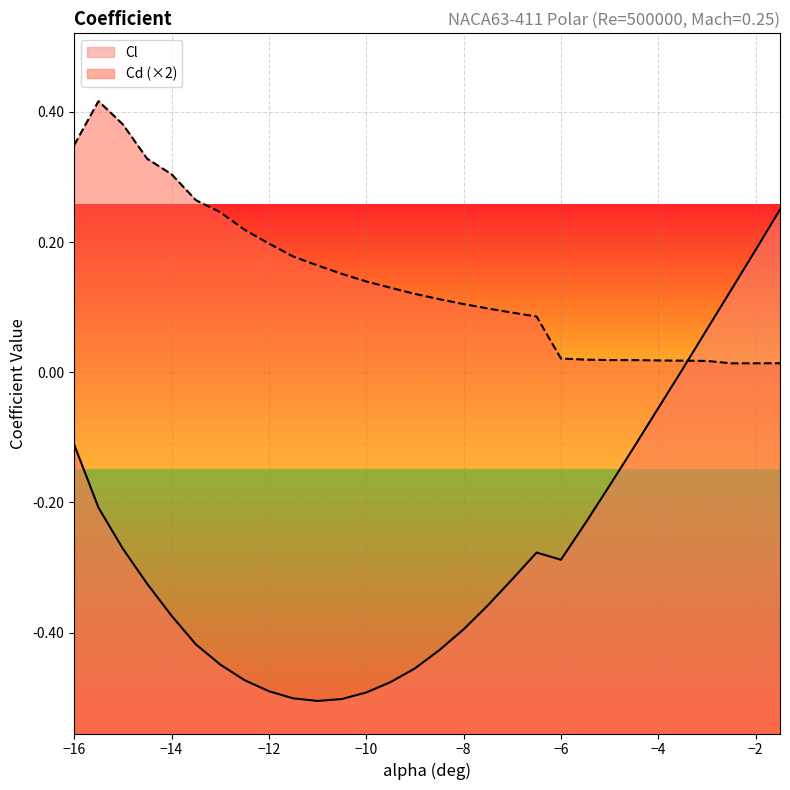

Reading right to left, what are all the values shown in this chart?

Cl: 0.2	0.2	0.1	0.1	0.0	-0.1	-0.1	-0.2	-0.2	-0.3	-0.3	-0.3	-0.4	-0.4	-0.4	-0.5	-0.5	-0.5	-0.5	-0.5	-0.5	-0.5	-0.5	-0.4	-0.4	-0.4	-0.3	-0.3	-0.2	-0.1
Cd: 0.0	0.0	0.0	0.0	0.0	0.0	0.0	0.0	0.0	0.0	0.1	0.1	0.1	0.1	0.1	0.1	0.1	0.1	0.2	0.2	0.2	0.2	0.2	0.2	0.3	0.3	0.3	0.4	0.4	0.3